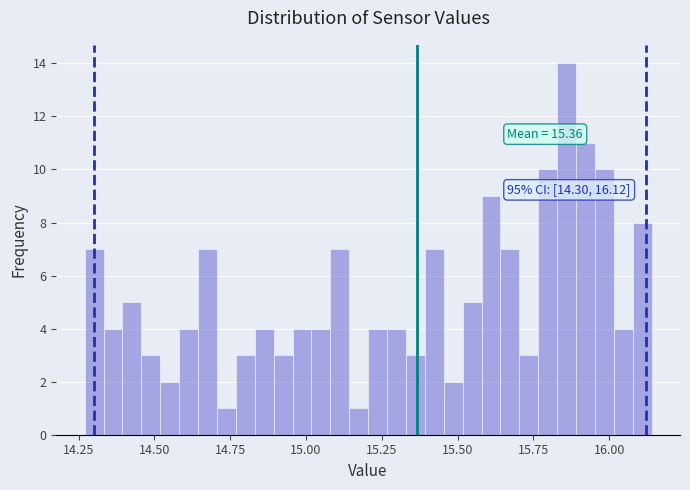

Around what value on the x-axis is the tallest bar? Give the approximate position of its centre, as read against the axis.

15.85